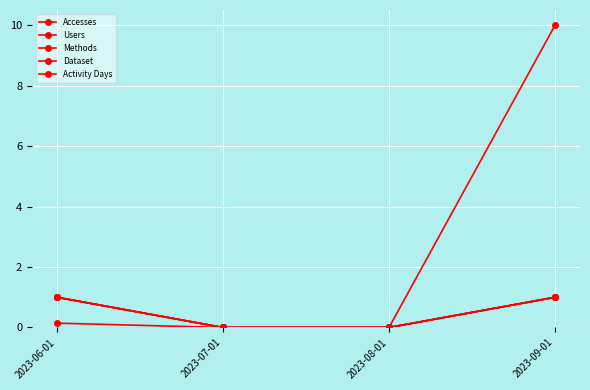

What is the label of the 4th point from the left?

2023-09-01